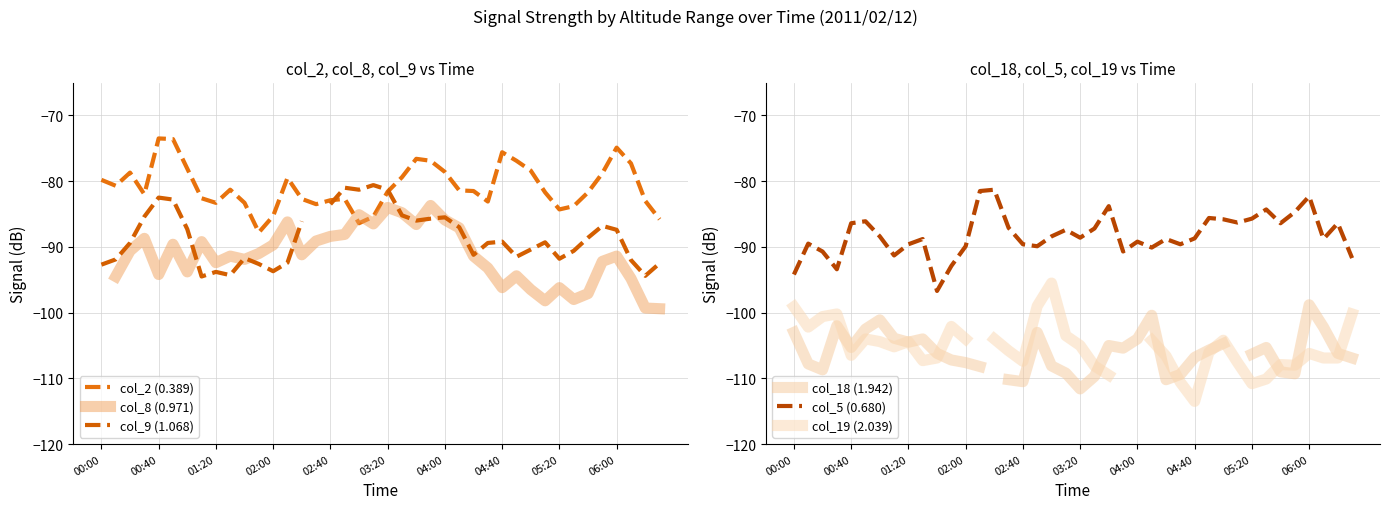

What is the minimum value for col_5 (0.680)?

-96.7